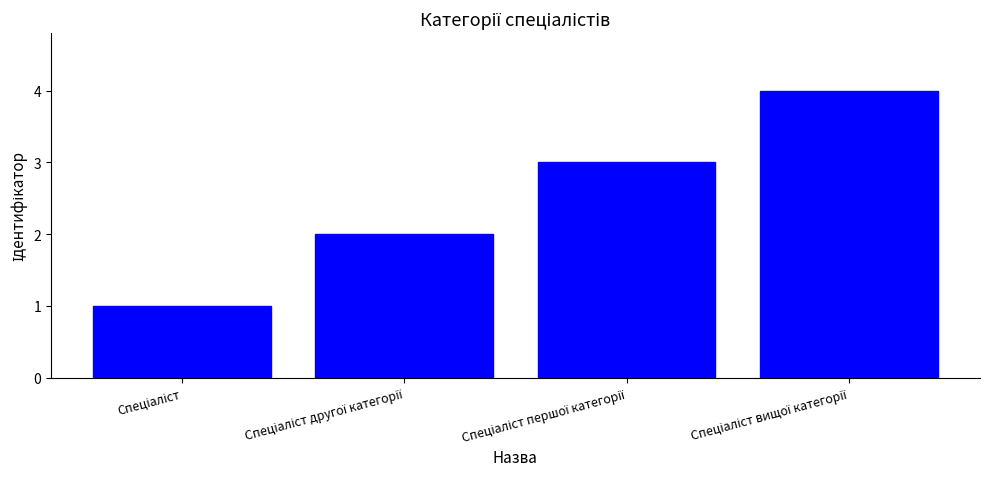

What is the greatest value displayed?

4